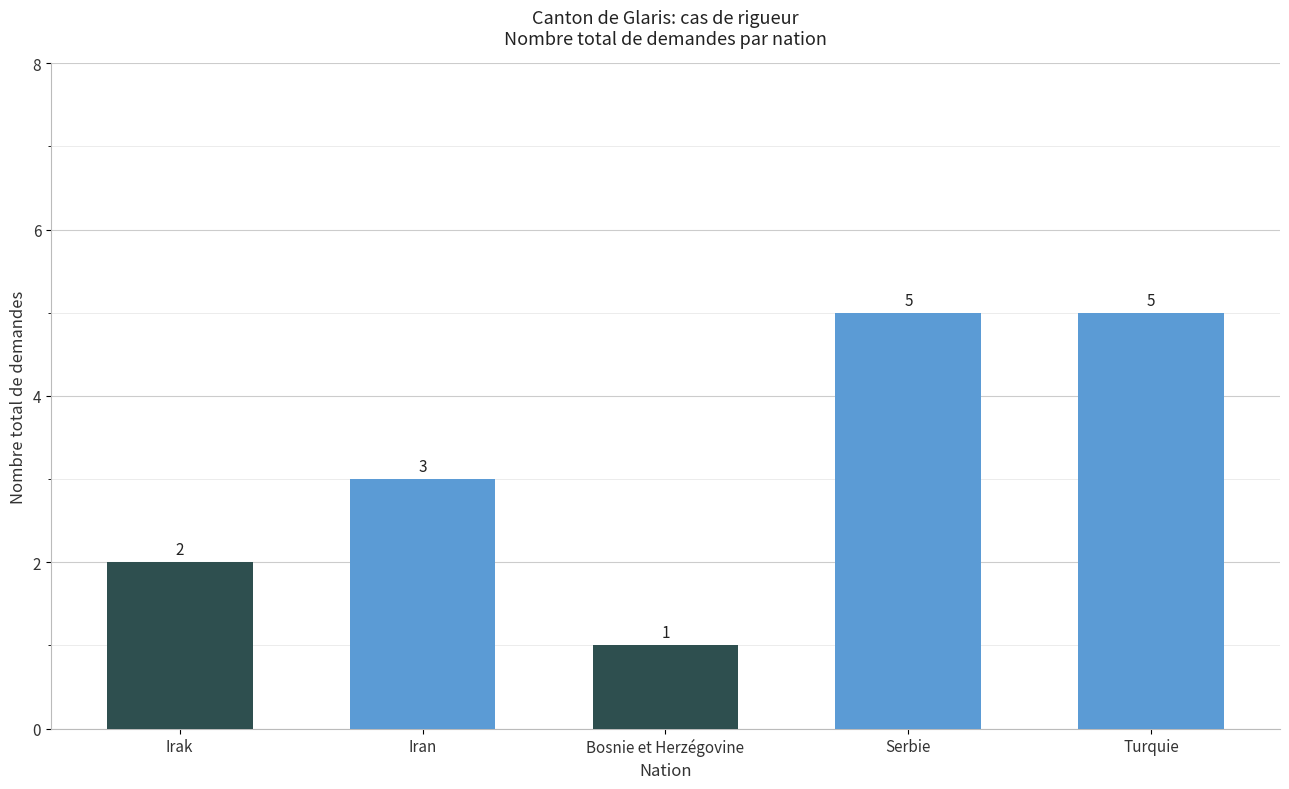

Reading left to right, extract all data points from this chart.

2	3	1	5	5